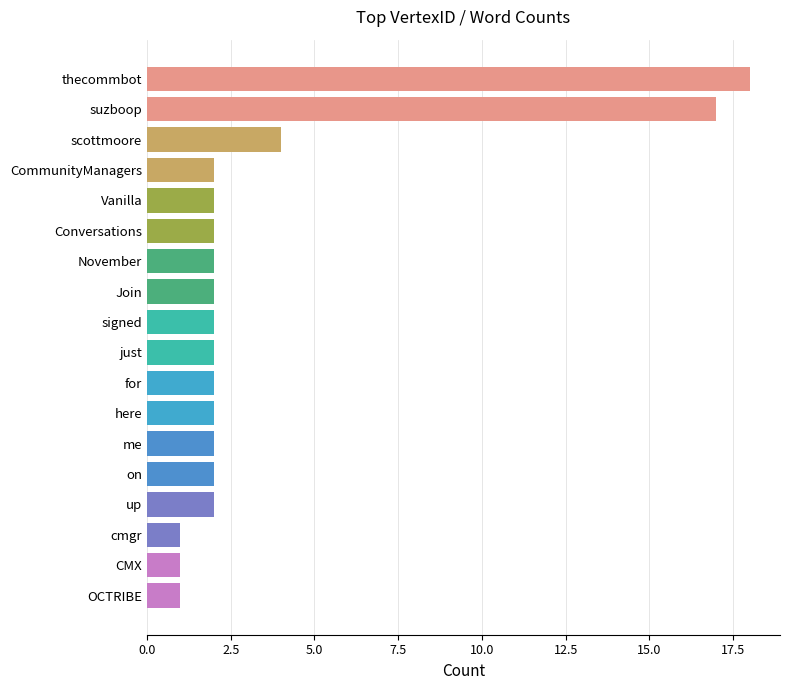

Approximately how many times larger is the value at here compared to on?

1.0